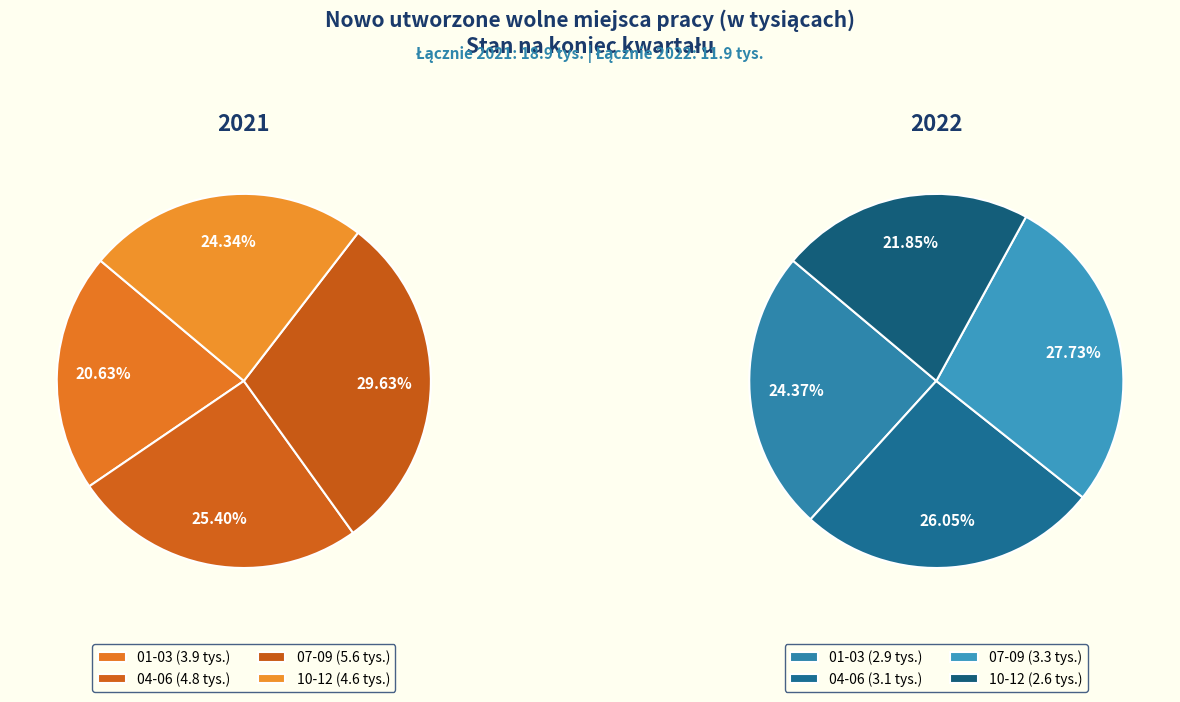

How many segments does this pie chart have?

4